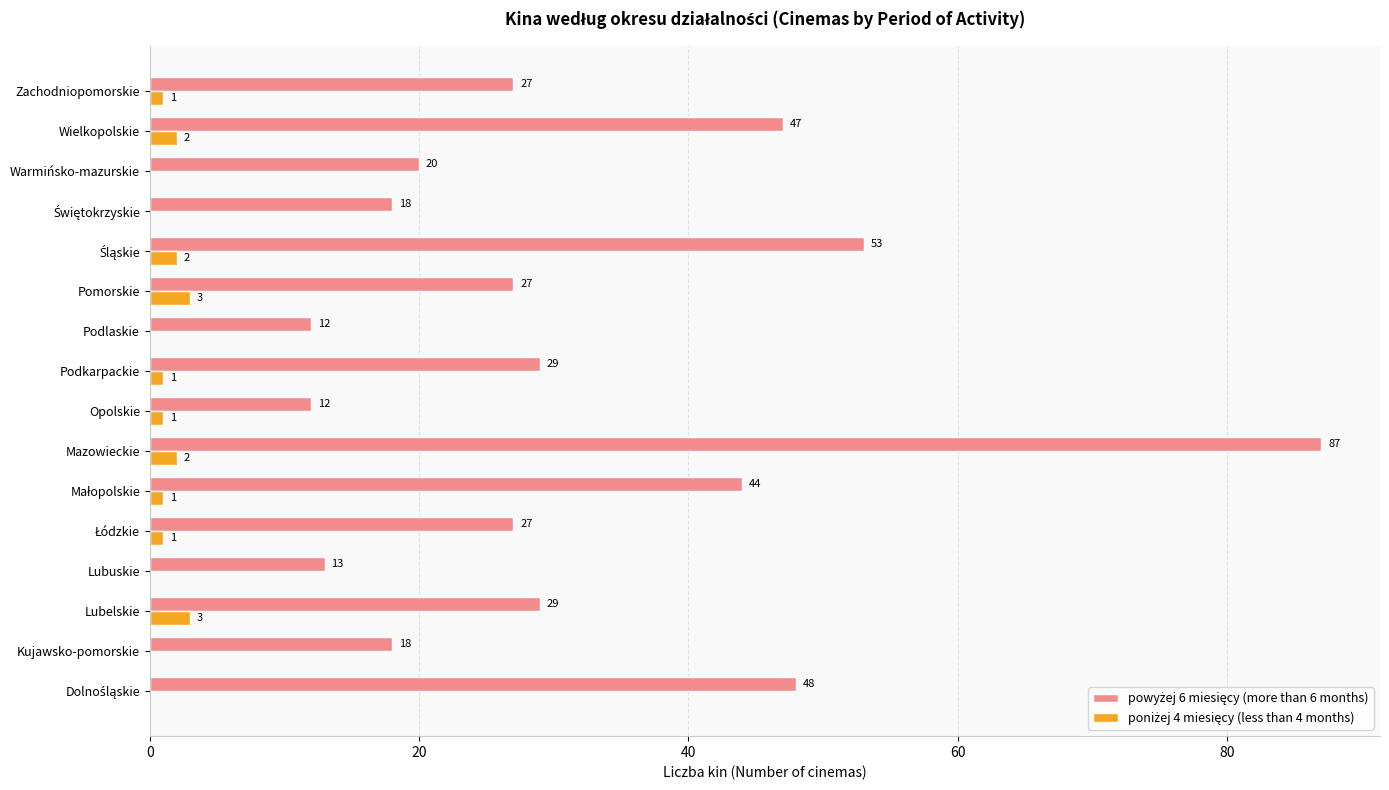

How many data points does each series have?

16